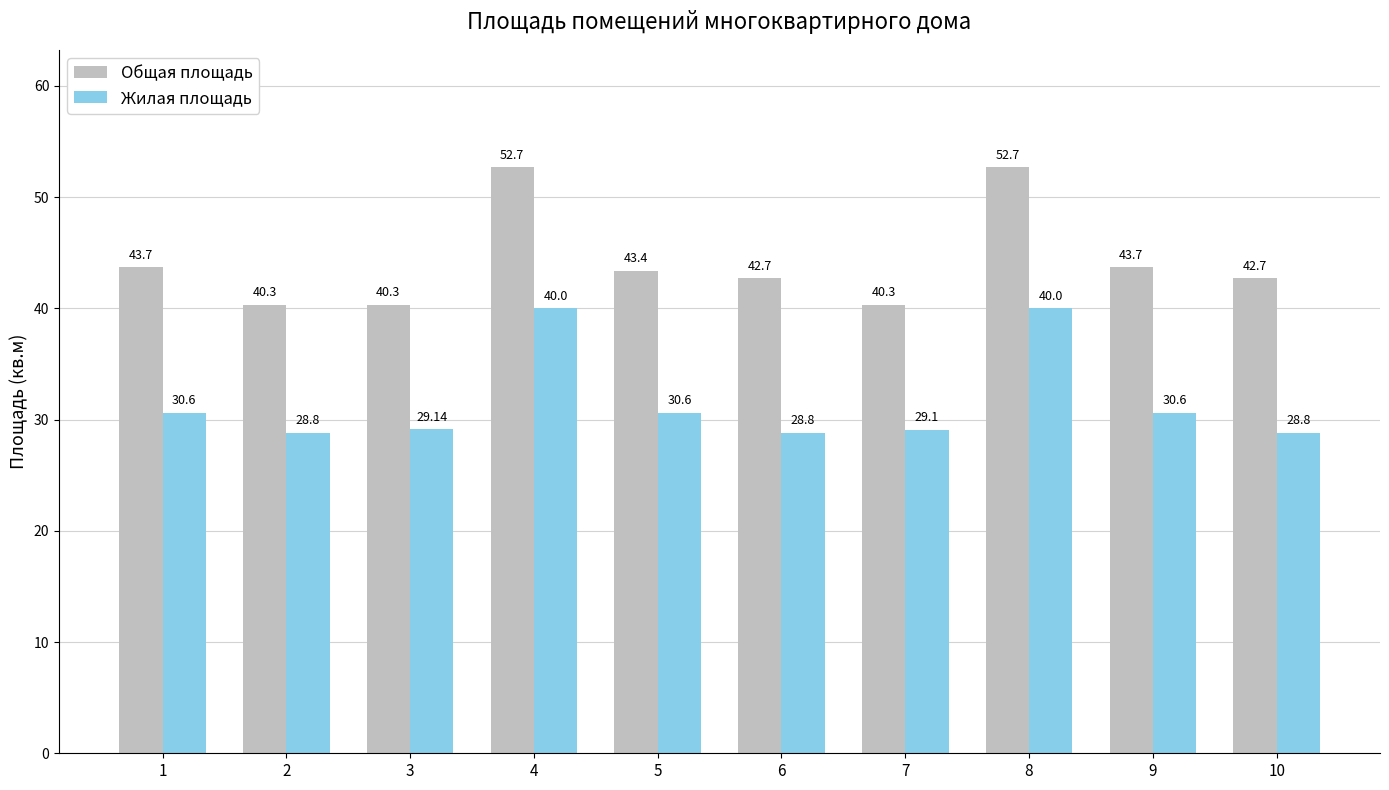

Where does the Общая площадь series first go above 43?

1